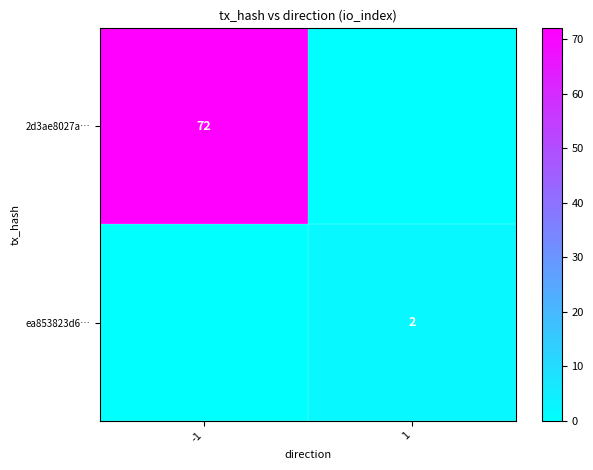

The value of ea853823d6… at 1 is 2. True or false?

True